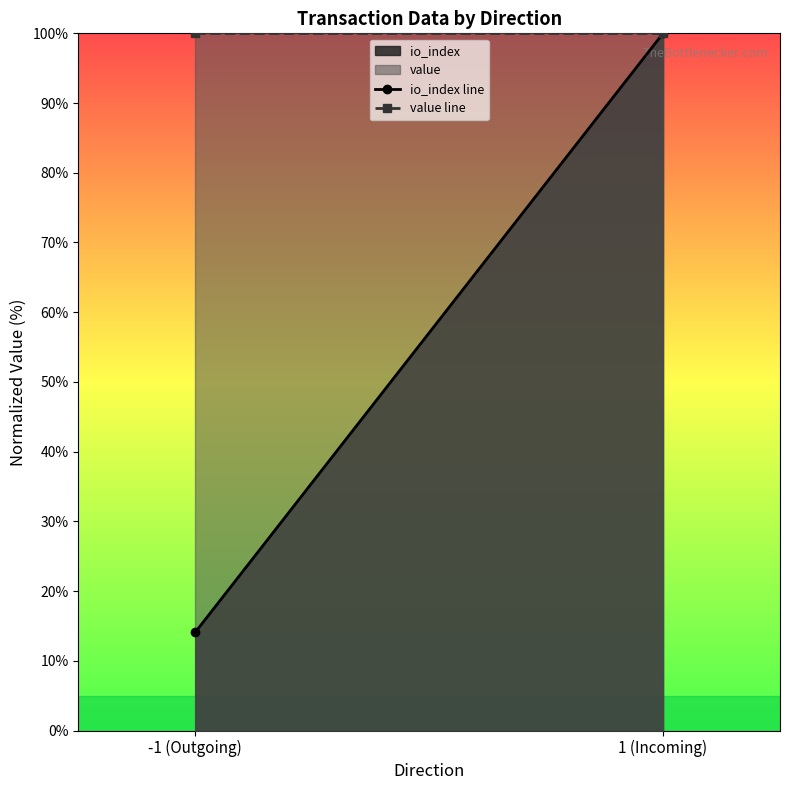

What is the sum of all value line values?

200.0